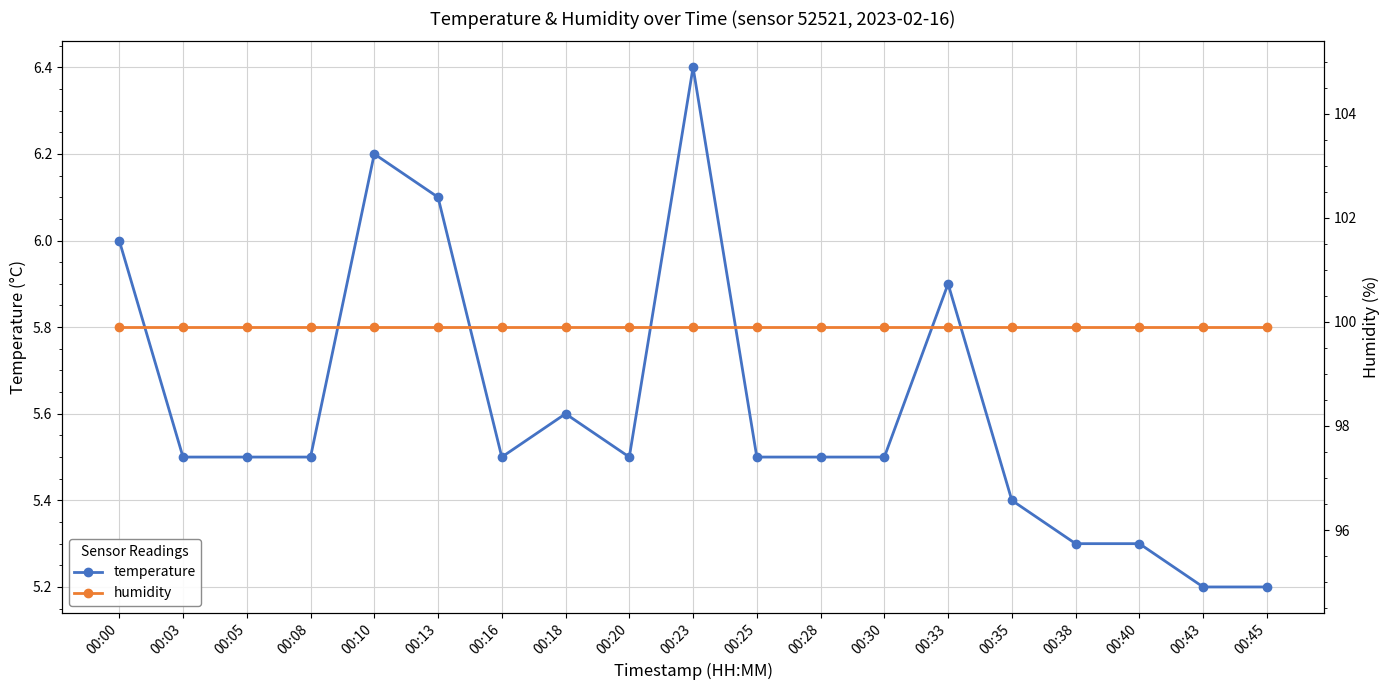

True or false: temperature and humidity cross at least once.

False